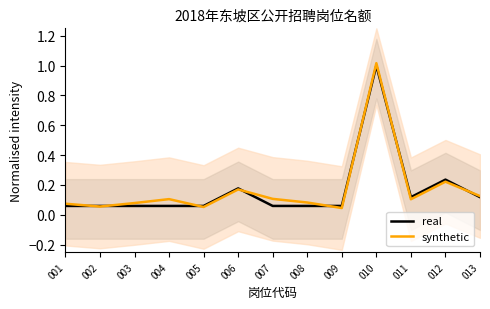

Between which two adjacent categories do real and synthetic first intersect?

001 and 002